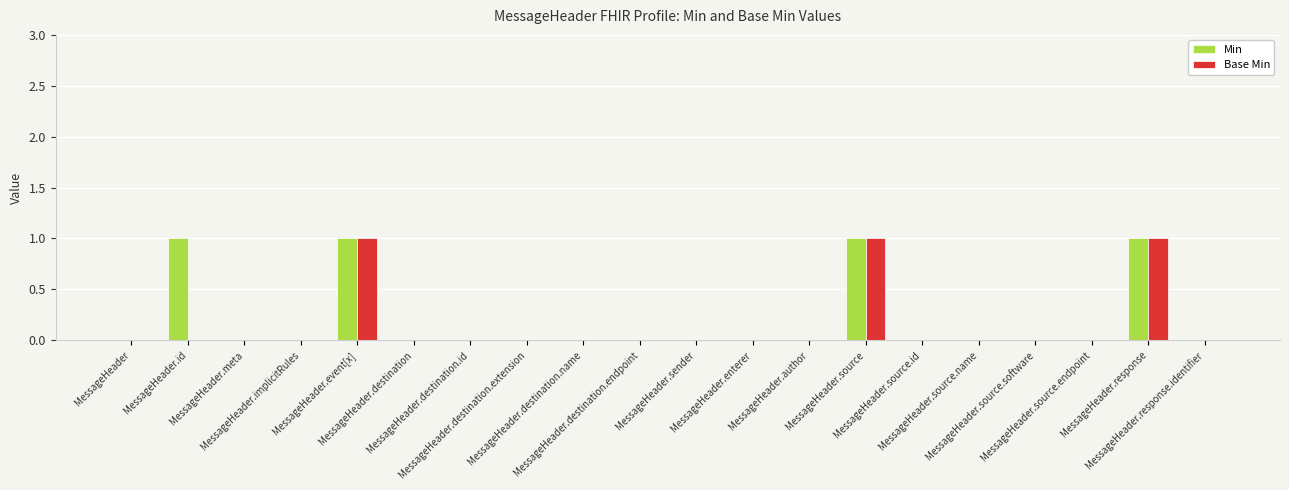

At which label does Base Min reach its peak?

MessageHeader.event[x]